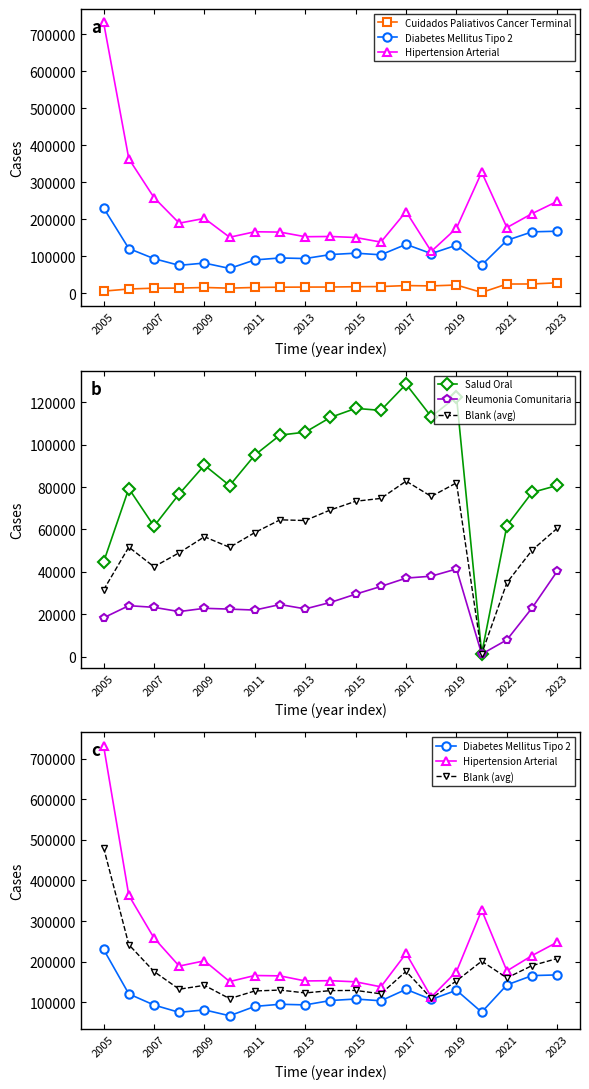

Reading left to right, transcribe all the data shown in this chart.

Cuidados Paliativos Cancer Terminal: 5352.0	11072.0	13383.0	13534.0	15206.0	13411.0	15315.0	15989.0	16294.0	16431.0	17260.0	17670.0	20388.0	19463.0	21882.0	1838.0	24522.0	24699.0	27872.0
Diabetes Mellitus Tipo 2: 230042.0	120482.0	93104.0	75076.0	81199.0	66674.0	89710.0	94997.0	93455.0	104169.0	107927.0	103529.0	131713.0	106779.0	129534.0	75589.0	142682.0	165596.0	167250.0
Hipertension Arterial: 731352.0	363126.0	258134.0	189001.0	201986.0	150953.0	165820.0	164883.0	152373.0	153054.0	150249.0	137903.0	220172.0	112673.0	175636.0	326664.0	177123.0	214937.0	248032.0
Salud Oral: 44641.0	79320.0	61524.0	76789.0	90331.0	80739.0	95130.0	104547.0	105934.0	112903.0	117166.0	116215.0	128592.0	113255.0	122675.0	1396.0	61807.0	77471.0	80795.0
Neumonia Comunitaria: 18292.0	24025.0	23237.0	21235.0	22778.0	22399.0	21944.0	24561.0	22501.0	25552.0	29463.0	33099.0	37032.0	37937.0	41342.0	1161.0	7889.0	22987.0	40362.0
Blank (avg): 480697.0	241804.0	175619.0	132038.5	141592.5	108813.5	127765.0	129940.0	122914.0	128611.5	129088.0	120716.0	175942.5	109726.0	152585.0	201126.5	159902.5	190266.5	207641.0